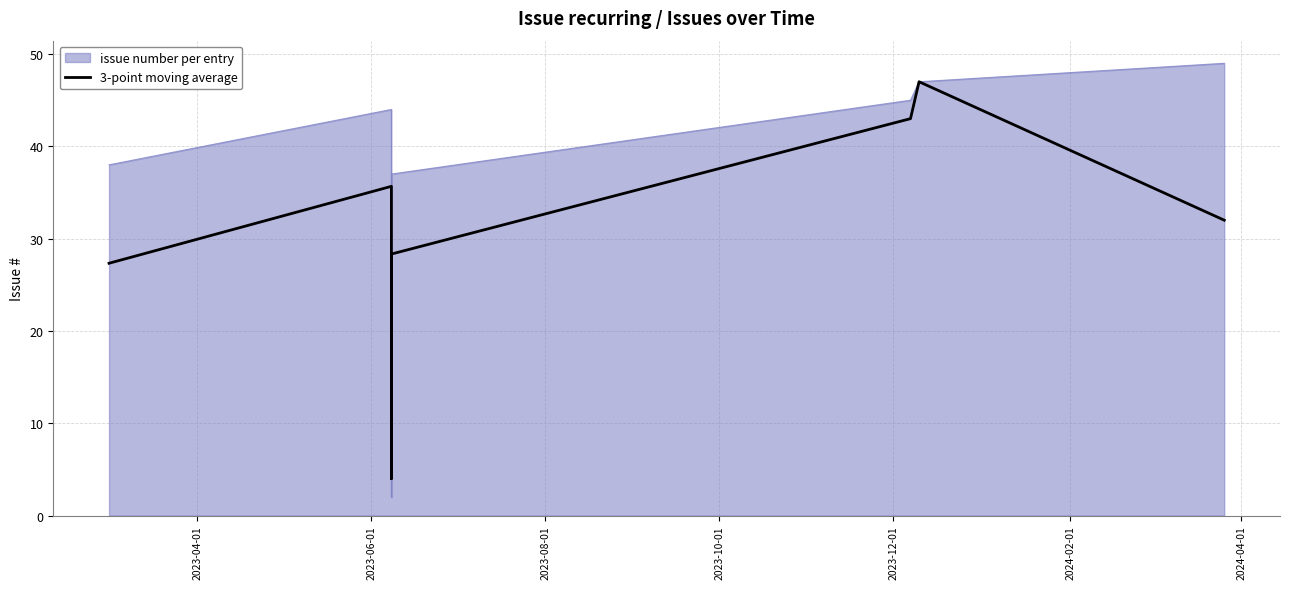

What is the sum of all values?

304.0